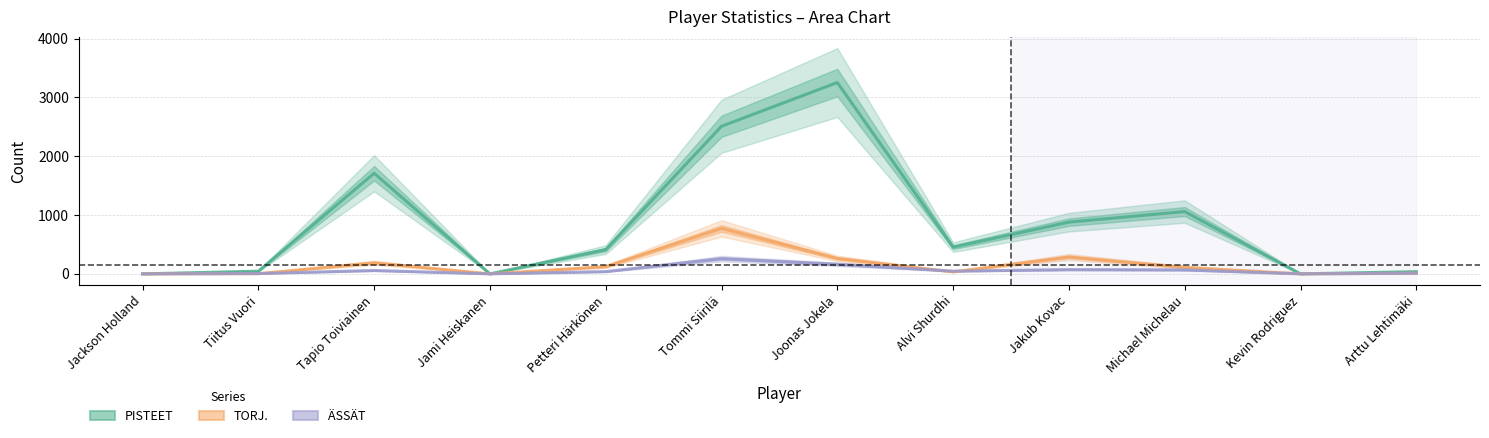

The TORJ. series shows 111 at Michael Michelau. True or false?

True